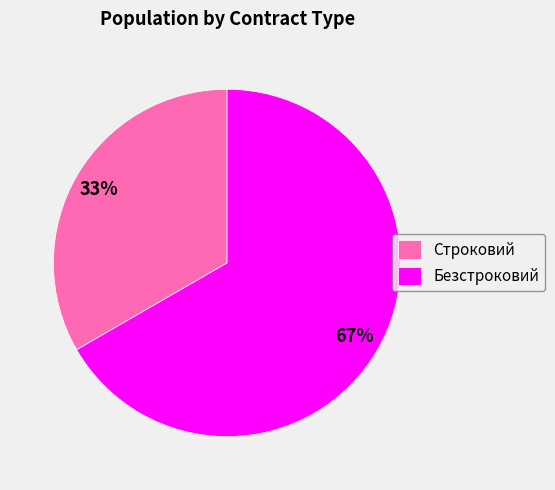

Between Безстроковий and Строковий, which is larger?

Безстроковий